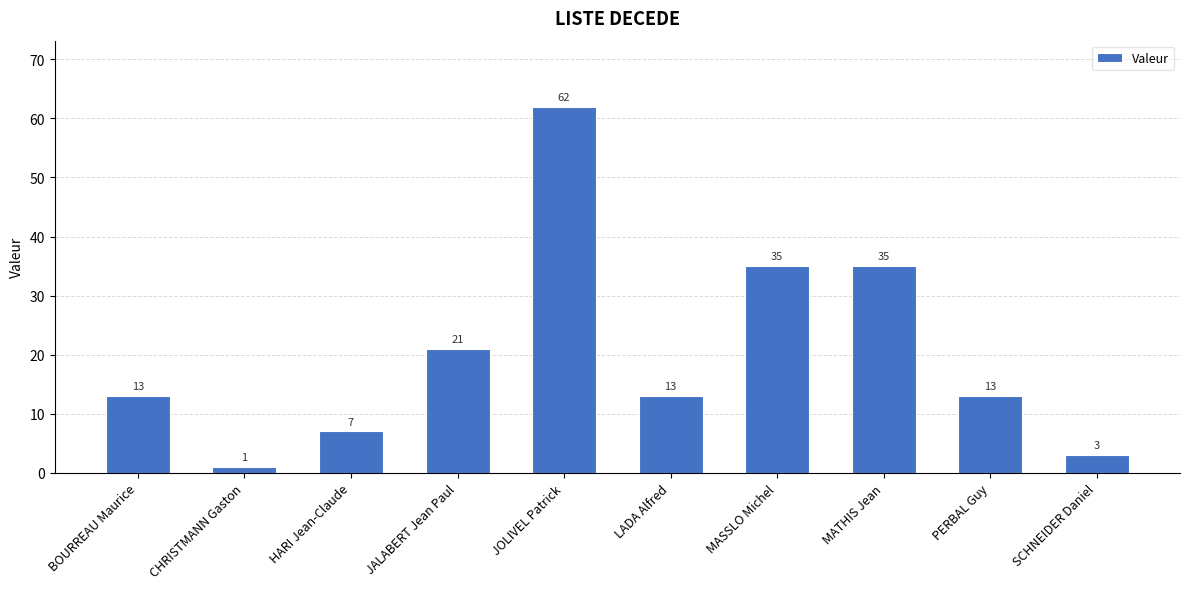

Are the bars horizontal?

No